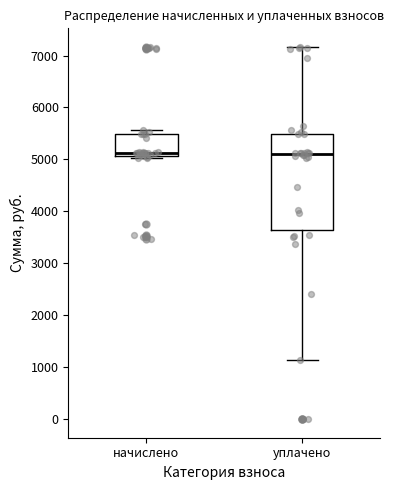

Comparing the boxes themselves (not the whiskers), which one is the tallest?

уплачено